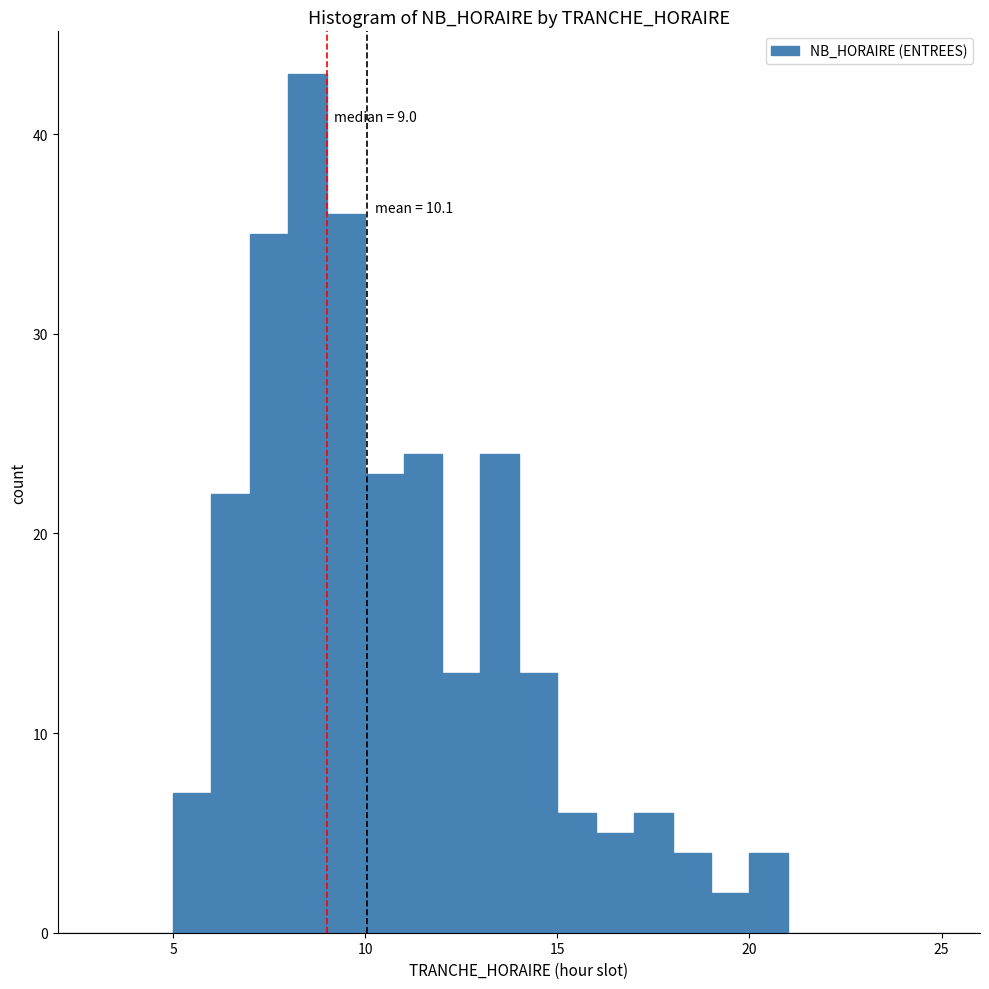

Around what value on the x-axis is the tallest bar? Give the approximate position of its centre, as read against the axis.

8.5